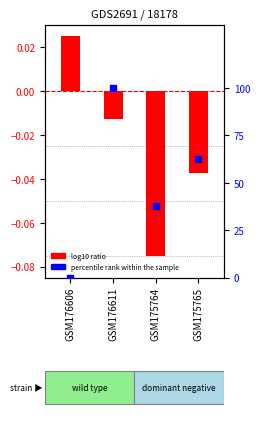

Which series has the widest spread of Y values?

percentile rank within the sample